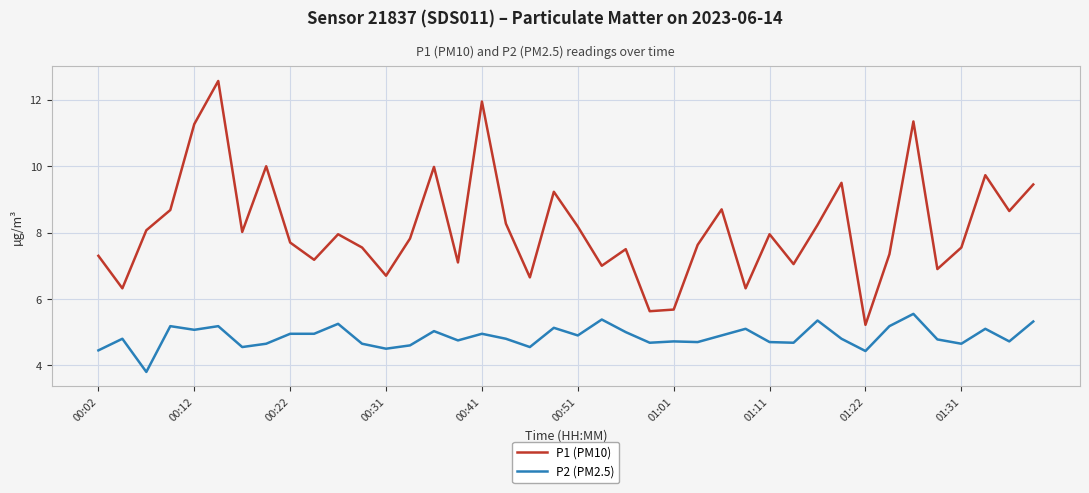

Which series has the largest total across all categories?

P1 (PM10)